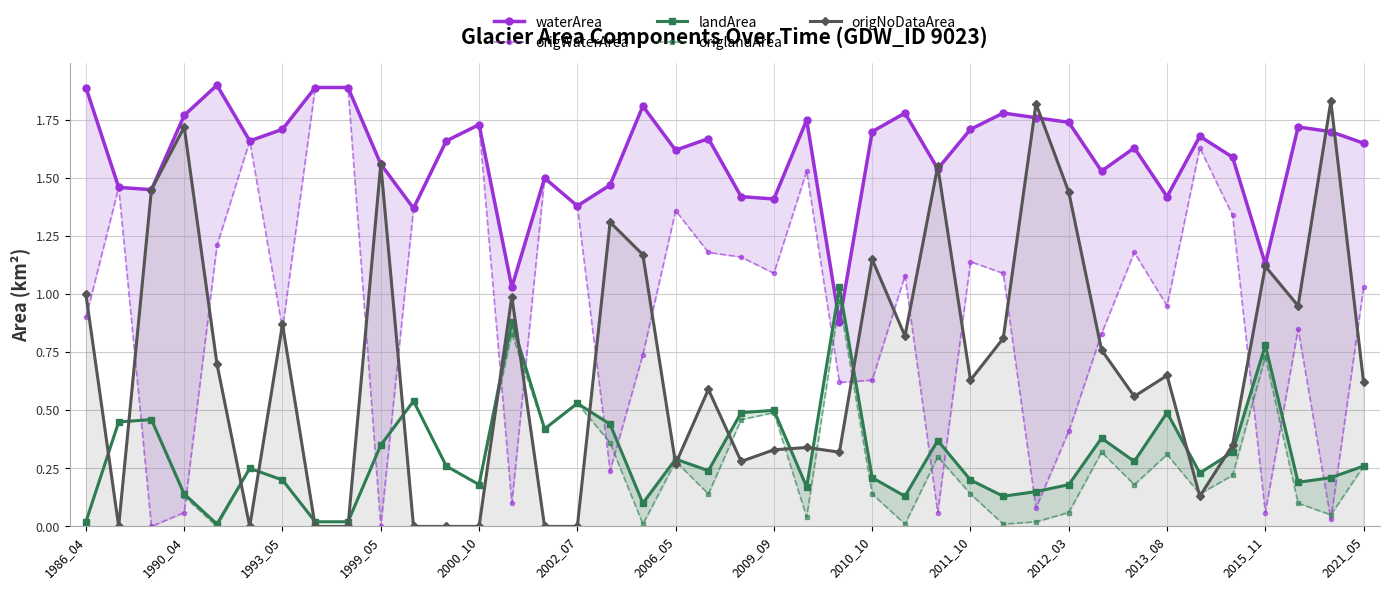

Where is the first local maximum for origNoDataArea?

1990_04